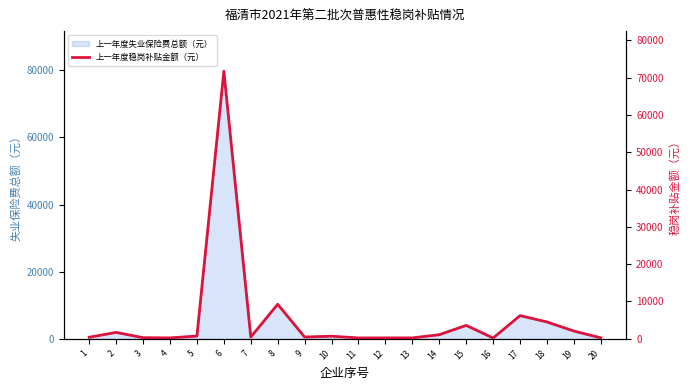

Where is the first local maximum?

2